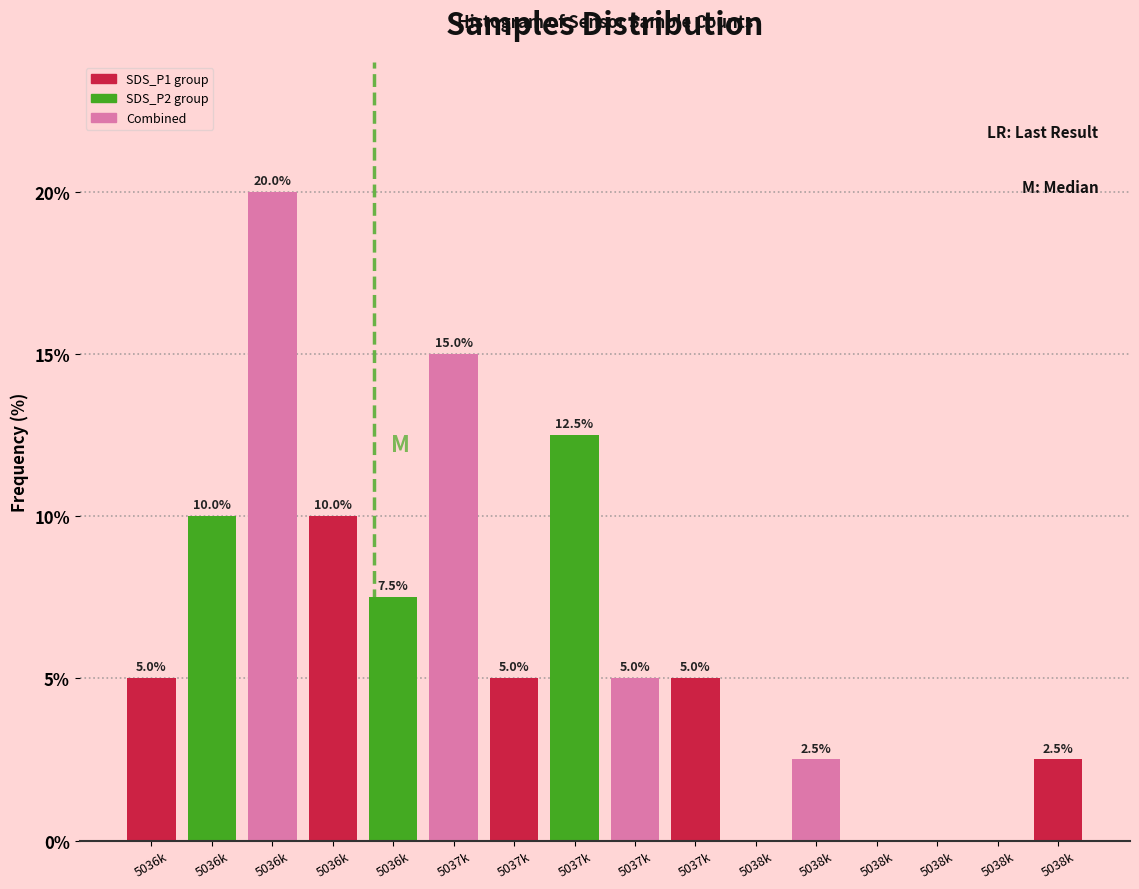

How many series are shown in this chart?

1